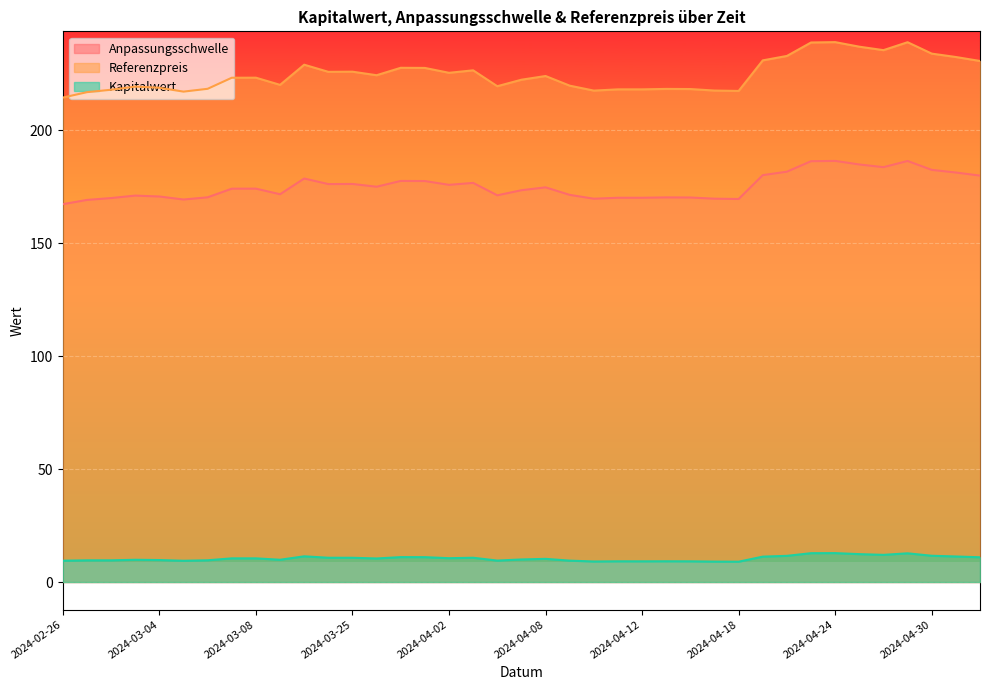

Reading left to right, transcribe all the data shown in this chart.

Anpassungsschwelle: 2024-05-03=180.0	2024-05-02=181.4	2024-04-30=182.5	2024-04-29=186.5	2024-04-26=183.7	2024-04-25=184.9	2024-04-24=186.5	2024-04-23=186.4	2024-04-22=181.7	2024-04-19=180.2	2024-04-18=169.7	2024-04-17=169.8	2024-04-16=170.3	2024-04-15=170.4	2024-04-12=170.2	2024-04-11=170.2	2024-04-10=169.8	2024-04-09=171.5	2024-04-08=174.8	2024-04-05=173.5	2024-04-04=171.3	2024-04-03=176.8	2024-04-02=175.9	2024-03-28=177.6	2024-03-27=177.6	2024-03-26=175.1	2024-03-25=176.3	2024-03-22=176.2	2024-03-21=178.7	2024-03-11=171.7	2024-03-08=174.2	2024-03-07=174.2	2024-03-06=170.4	2024-03-05=169.4	2024-03-04=170.8	2024-02-29=171.1	2024-02-28=170.1	2024-02-27=169.2	2024-02-26=167.4
Referenzpreis: 2024-05-03=230.8	2024-05-02=232.5	2024-04-30=234.0	2024-04-29=239.1	2024-04-26=235.6	2024-04-25=237.1	2024-04-24=239.1	2024-04-23=239.0	2024-04-22=233.0	2024-04-19=231.0	2024-04-18=217.5	2024-04-17=217.7	2024-04-16=218.3	2024-04-15=218.4	2024-04-12=218.2	2024-04-11=218.2	2024-04-10=217.7	2024-04-09=219.8	2024-04-08=224.1	2024-04-05=222.5	2024-04-04=219.6	2024-04-03=226.6	2024-04-02=225.5	2024-03-28=227.7	2024-03-27=227.8	2024-03-26=224.5	2024-03-25=226.0	2024-03-22=226.0	2024-03-21=229.1	2024-03-11=220.2	2024-03-08=223.4	2024-03-07=223.3	2024-03-06=218.4	2024-03-05=217.2	2024-03-04=218.9	2024-02-29=219.4	2024-02-28=218.0	2024-02-27=217.0	2024-02-26=214.6
Kapitalwert: 2024-05-03=11.0	2024-05-02=11.3	2024-04-30=11.6	2024-04-29=12.7	2024-04-26=12.0	2024-04-25=12.3	2024-04-24=12.8	2024-04-23=12.8	2024-04-22=11.6	2024-04-19=11.2	2024-04-18=9.0	2024-04-17=9.0	2024-04-16=9.2	2024-04-15=9.2	2024-04-12=9.2	2024-04-11=9.2	2024-04-10=9.1	2024-04-09=9.5	2024-04-08=10.3	2024-04-05=10.0	2024-04-04=9.5	2024-04-03=10.8	2024-04-02=10.6	2024-03-28=11.0	2024-03-27=11.0	2024-03-26=10.4	2024-03-25=10.7	2024-03-22=10.8	2024-03-21=11.4	2024-03-11=9.9	2024-03-08=10.5	2024-03-07=10.5	2024-03-06=9.6	2024-03-05=9.4	2024-03-04=9.7	2024-02-29=9.8	2024-02-28=9.6	2024-02-27=9.6	2024-02-26=9.4